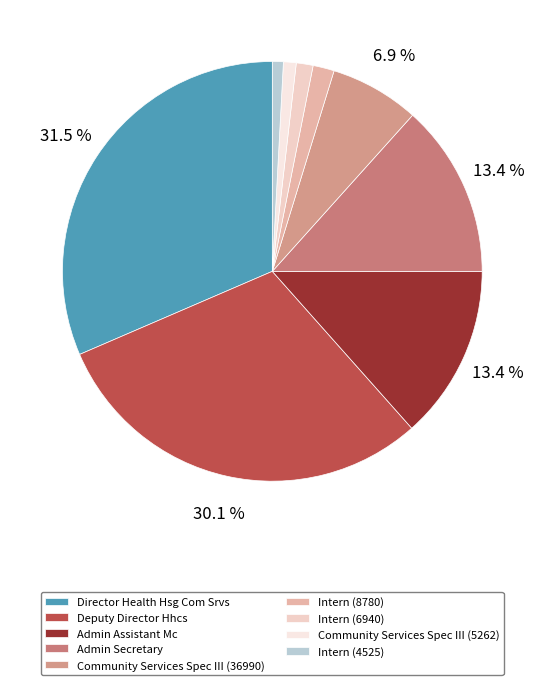

Does Director Health Hsg Com Srvs account for over 50% of the chart?

No